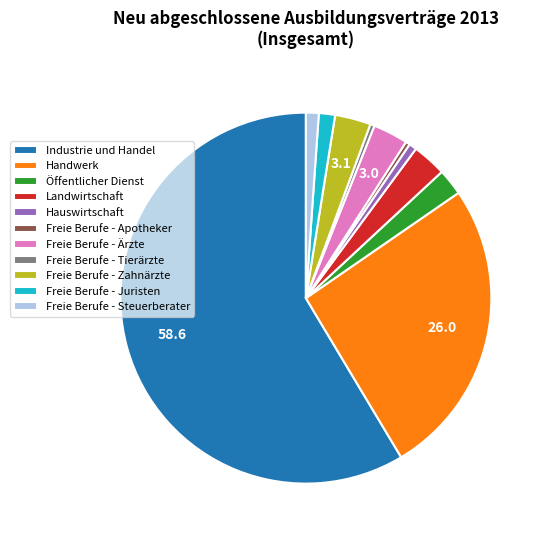

Do Freie Berufe - Ärzte and Hauswirtschaft together represent more than half of the pie?

No